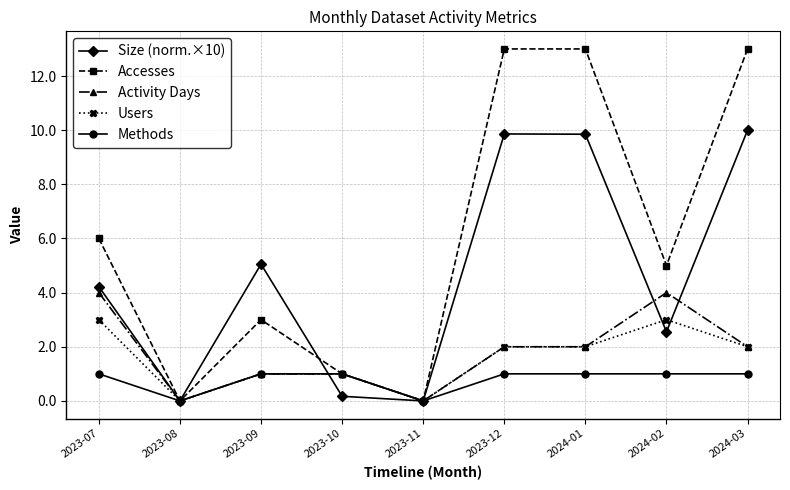

Which series has the largest total across all categories?

Accesses